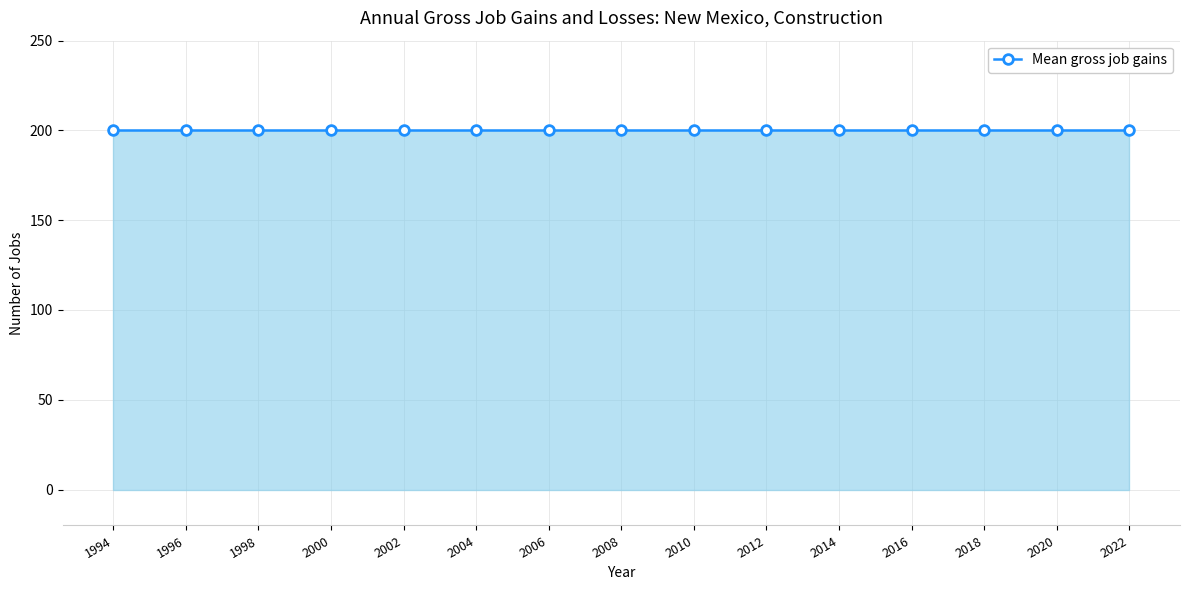

At which category is the sum across all series the highest?

1994